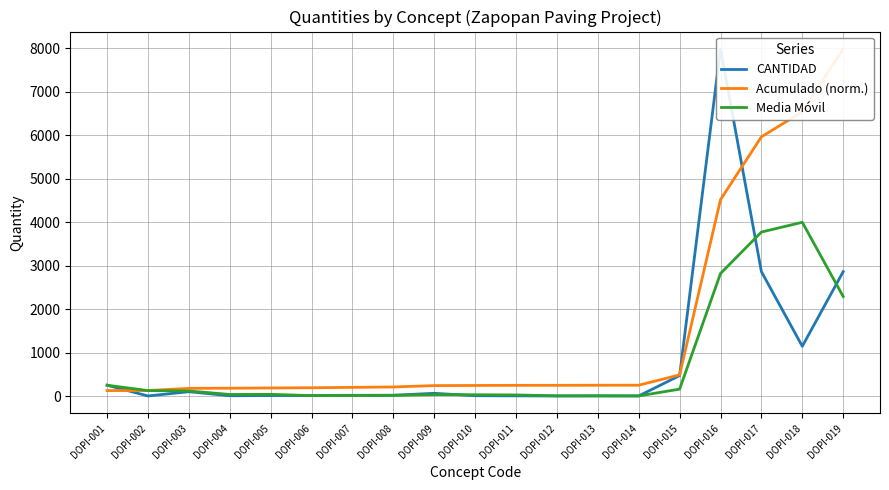

The value of Acumulado (norm.) at DOPI-015 is 486.1. True or false?

True